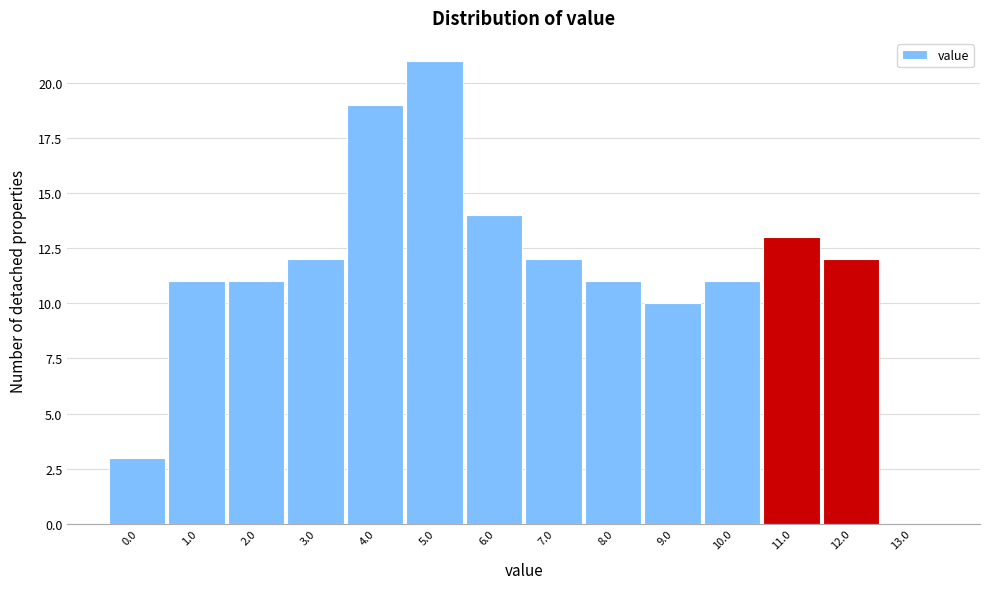

Reading left to right, transcribe all the data shown in this chart.

0.0=3	1.0=11	2.0=11	3.0=12	4.0=19	5.0=21	6.0=14	7.0=12	8.0=11	9.0=10	10.0=11	11.0=13	12.0=12	13.0=0